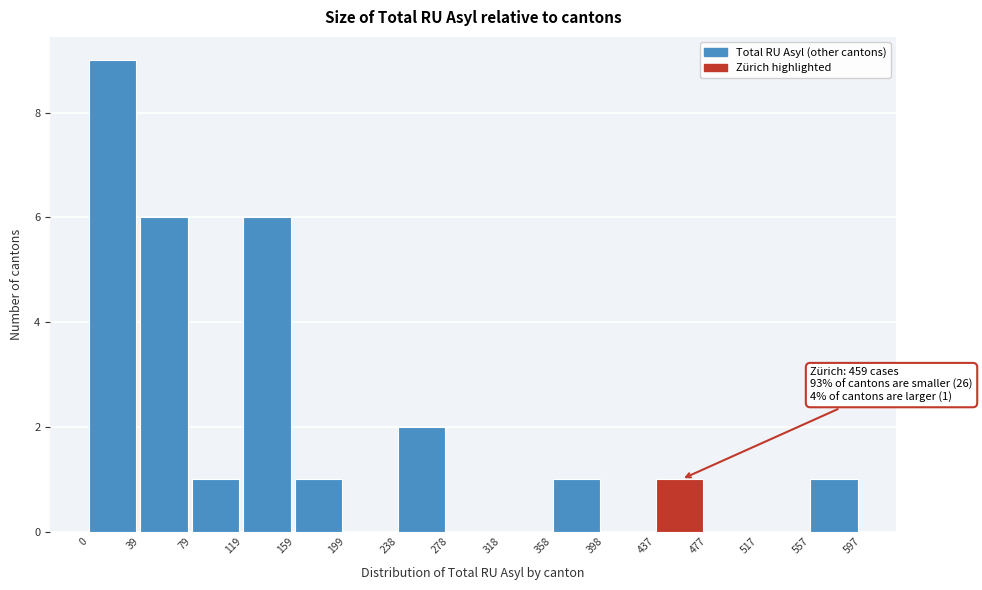

Over which range of the x-axis is the bar tallest?

0 to 39